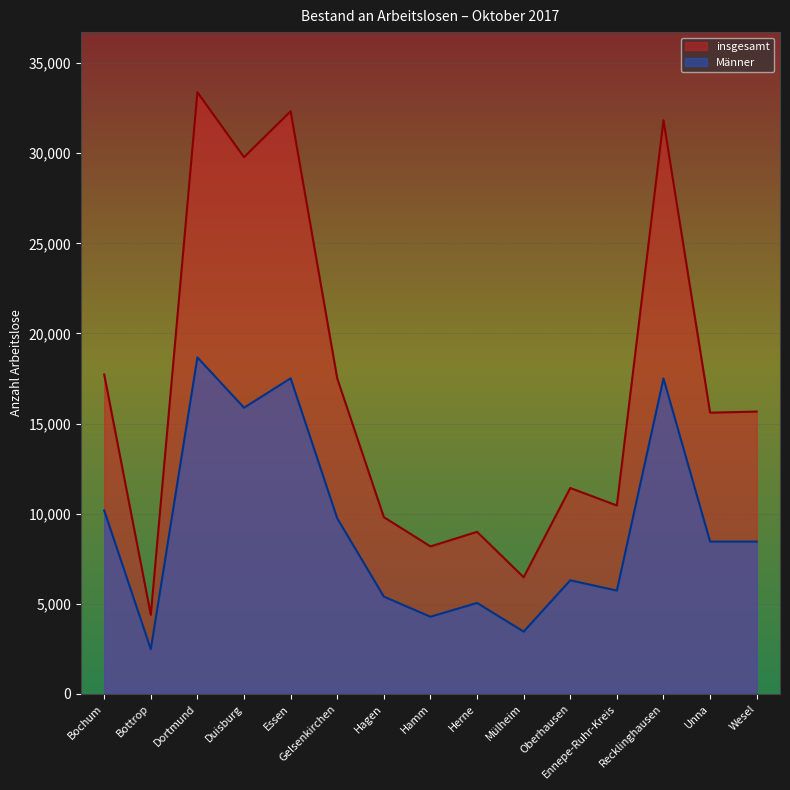

At which label does Männer first exceed 8452?

Bochum